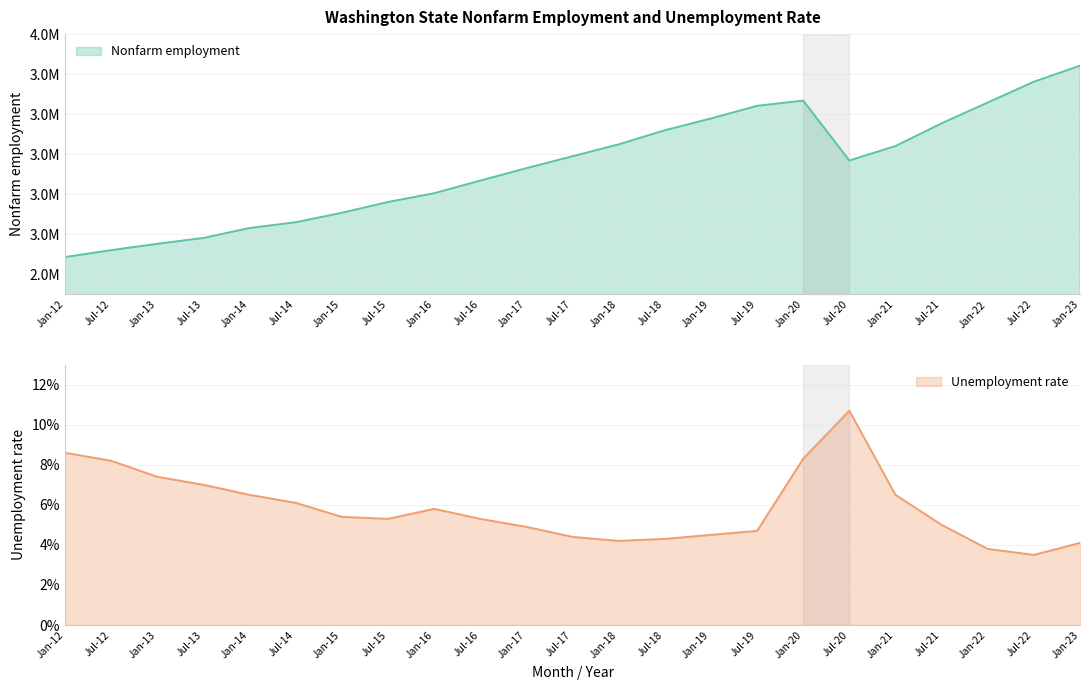

How many interior local valleys does the Unemployment rate series have?

3